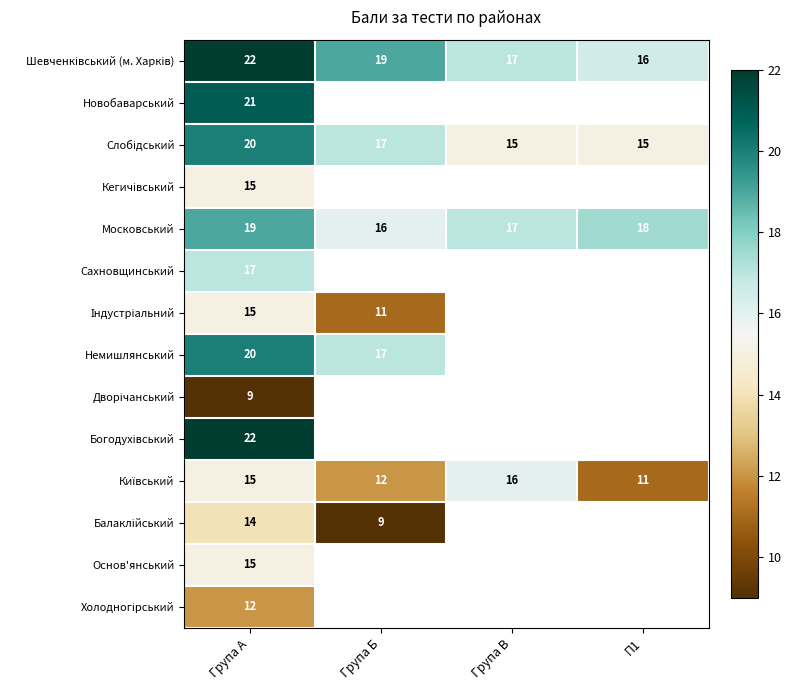

What is the maximum value shown in the chart?

22.0